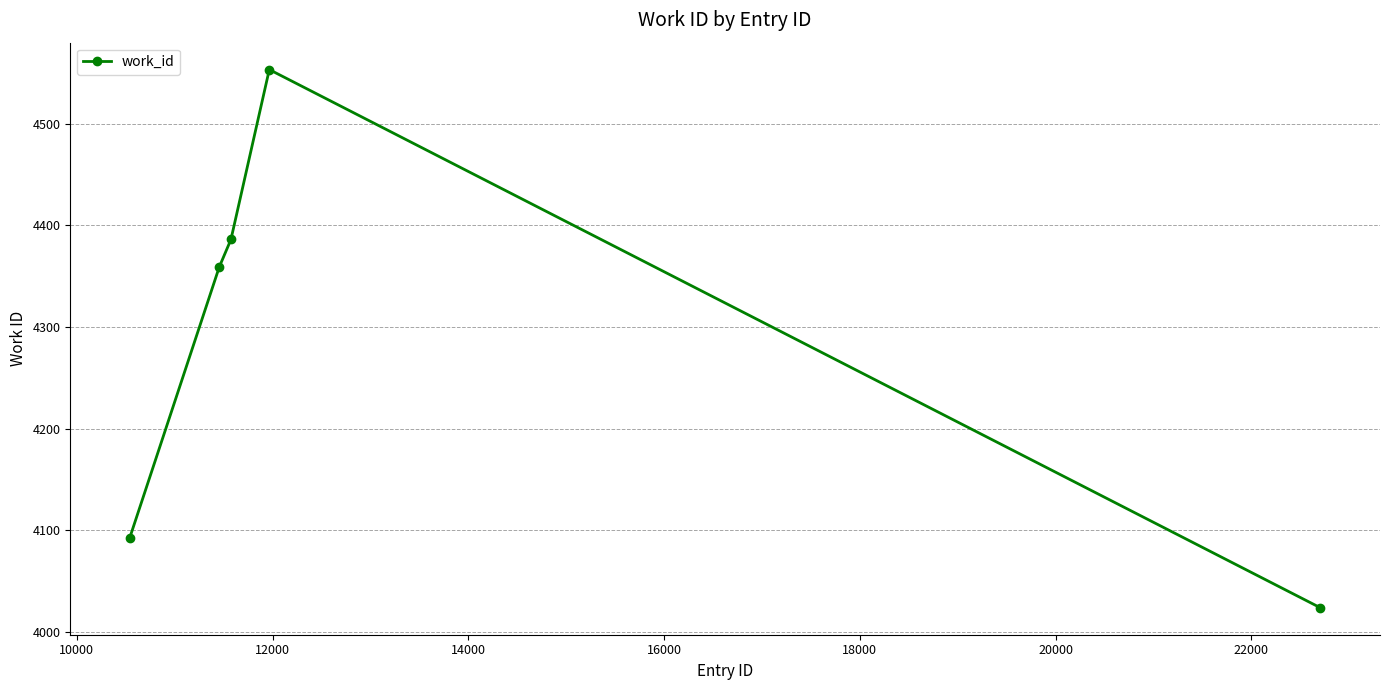

Reading left to right, transcribe all the data shown in this chart.

4093	4359	4386	4553	4024